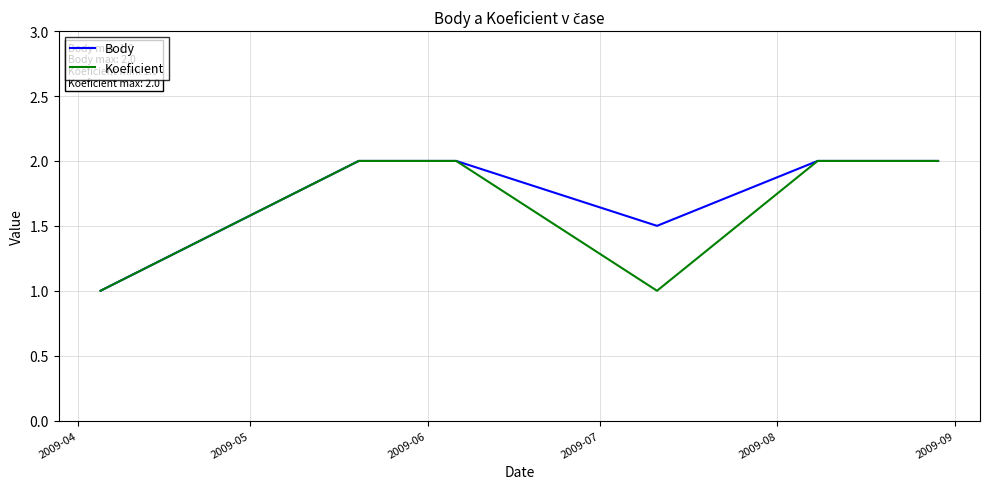

What is the difference between the maximum and minimum values in the Body series?

1.0